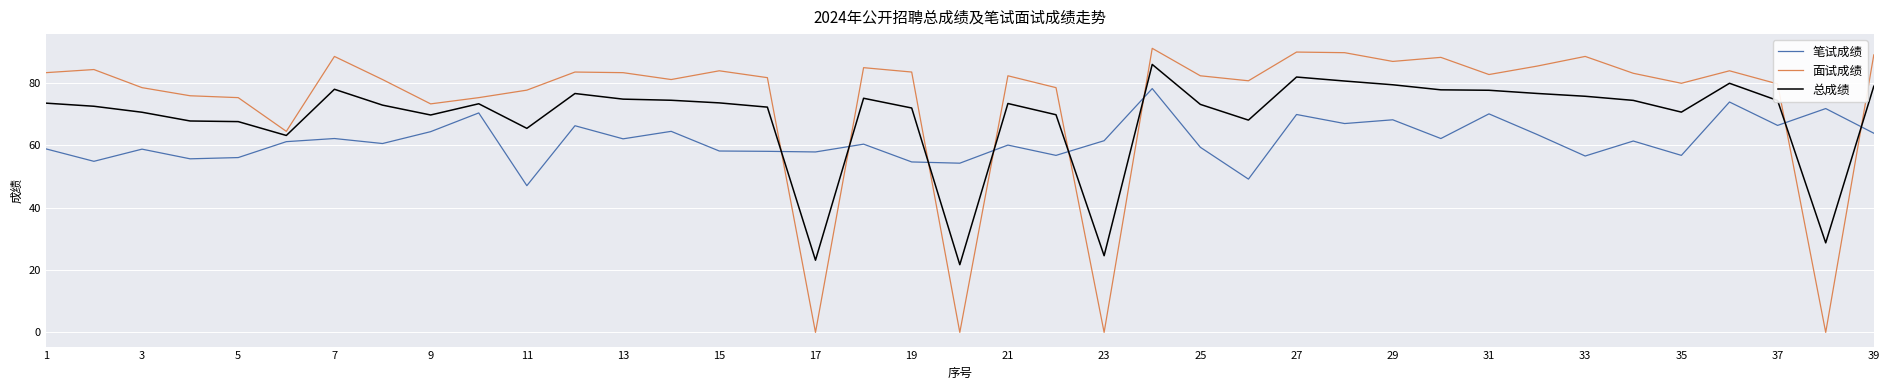

Rank the series by their average value, from lowest to highest.

笔试成绩, 总成绩, 面试成绩